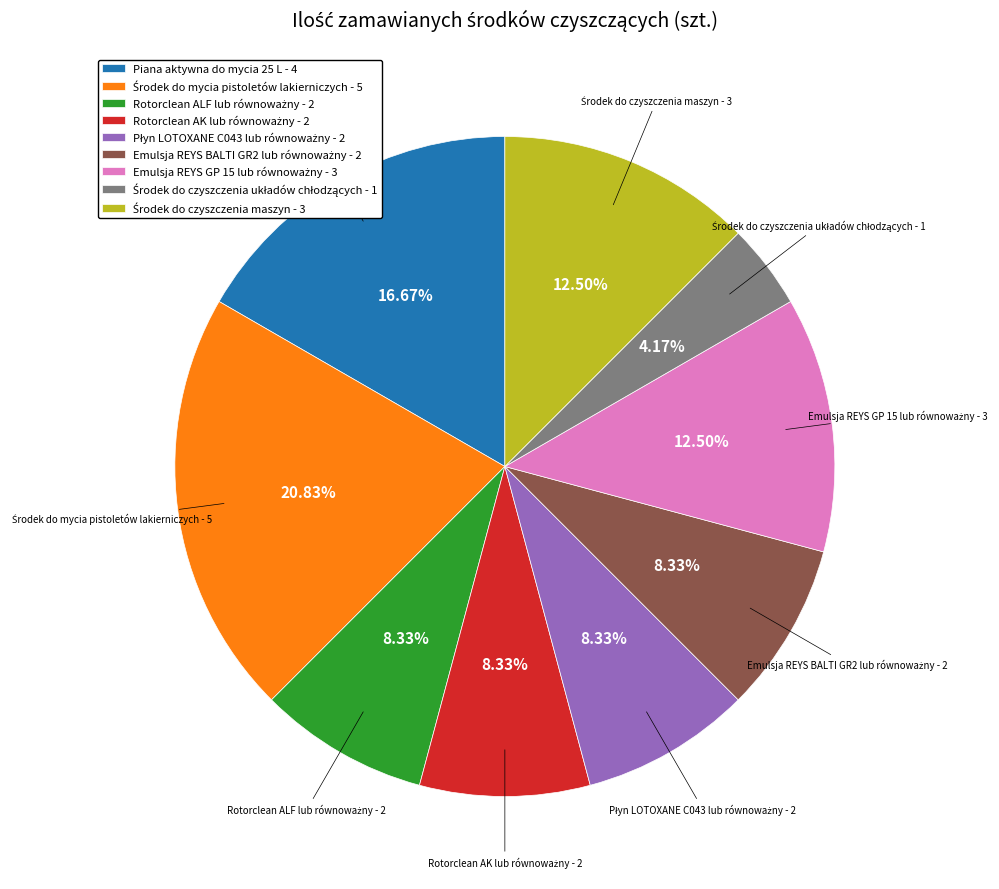

How many segments does this pie chart have?

9